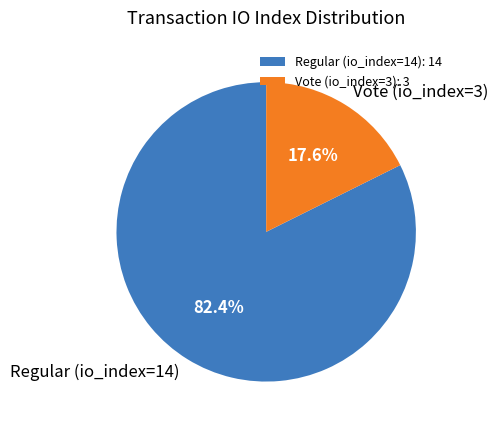

Which slice represents more than half of the pie?

Regular (io_index=14)